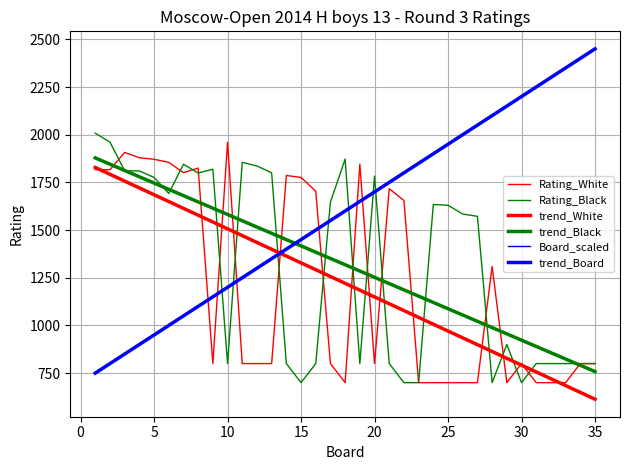

Reading left to right, list all the values displayed in this chart.

Rating_White: 1817.0	1816.0	1907.0	1879.0	1871.0	1855.0	1801.0	1825.0	800.0	1960.0	800.0	800.0	800.0	1786.0	1776.0	1704.0	800.0	700.0	1845.0	800.0	1717.0	1655.0	700.0	700.0	700.0	700.0	700.0	1309.0	700.0	800.0	700.0	700.0	700.0	800.0	800.0
Rating_Black: 2008.0	1961.0	1811.0	1810.0	1776.0	1692.0	1845.0	1799.0	1819.0	800.0	1855.0	1836.0	1800.0	800.0	700.0	800.0	1647.0	1872.0	800.0	1783.0	800.0	700.0	700.0	1634.0	1630.0	1584.0	1572.0	700.0	900.0	700.0	800.0	800.0	800.0	800.0	800.0
trend_White: 1828.1	1792.3	1756.6	1720.9	1685.1	1649.4	1613.7	1578.0	1542.2	1506.5	1470.8	1435.0	1399.3	1363.6	1327.8	1292.1	1256.4	1220.7	1184.9	1149.2	1113.5	1077.7	1042.0	1006.3	970.6	934.8	899.1	863.4	827.6	791.9	756.2	720.4	684.7	649.0	613.3
trend_Black: 1878.2	1845.2	1812.3	1779.3	1746.4	1713.5	1680.5	1647.6	1614.6	1581.7	1548.7	1515.8	1482.8	1449.9	1416.9	1384.0	1351.1	1318.1	1285.2	1252.2	1219.3	1186.3	1153.4	1120.4	1087.5	1054.6	1021.6	988.7	955.7	922.8	889.8	856.9	823.9	791.0	758.1
Board_scaled: 750.0	800.0	850.0	900.0	950.0	1000.0	1050.0	1100.0	1150.0	1200.0	1250.0	1300.0	1350.0	1400.0	1450.0	1500.0	1550.0	1600.0	1650.0	1700.0	1750.0	1800.0	1850.0	1900.0	1950.0	2000.0	2050.0	2100.0	2150.0	2200.0	2250.0	2300.0	2350.0	2400.0	2450.0
trend_Board: 750.0	800.0	850.0	900.0	950.0	1000.0	1050.0	1100.0	1150.0	1200.0	1250.0	1300.0	1350.0	1400.0	1450.0	1500.0	1550.0	1600.0	1650.0	1700.0	1750.0	1800.0	1850.0	1900.0	1950.0	2000.0	2050.0	2100.0	2150.0	2200.0	2250.0	2300.0	2350.0	2400.0	2450.0